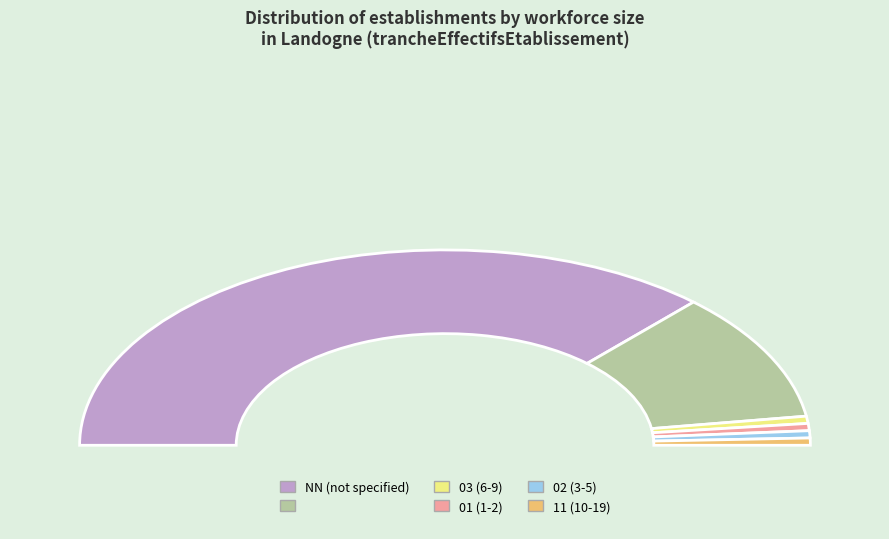

Approximately how many times larger is the value at NN compared to 03?

62.0